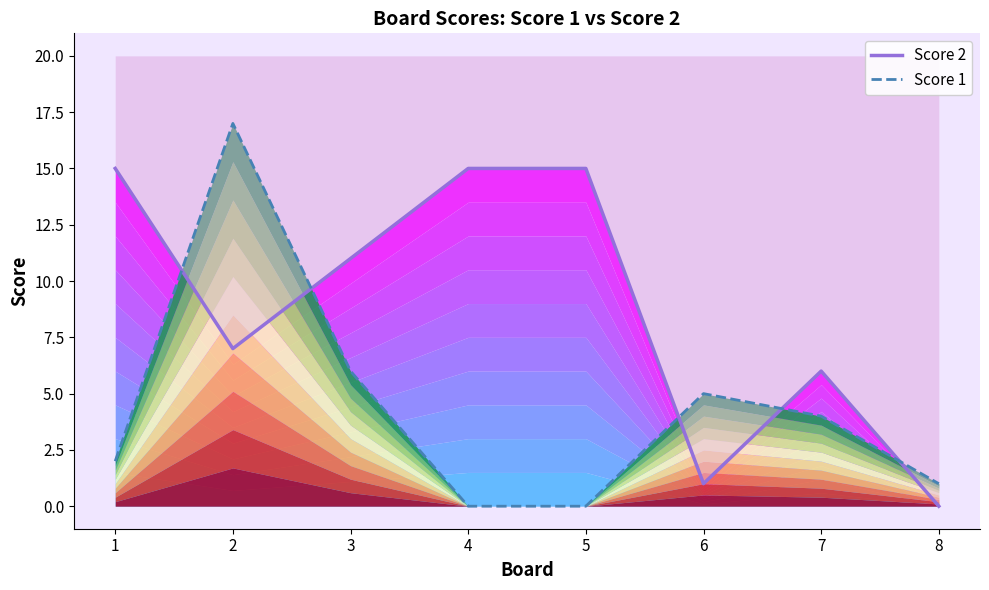

Does the chart have visible grid lines?

No